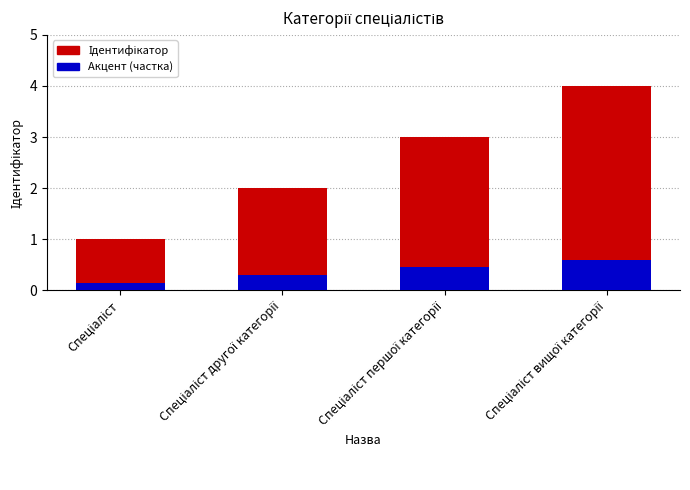

Are the bars horizontal?

No